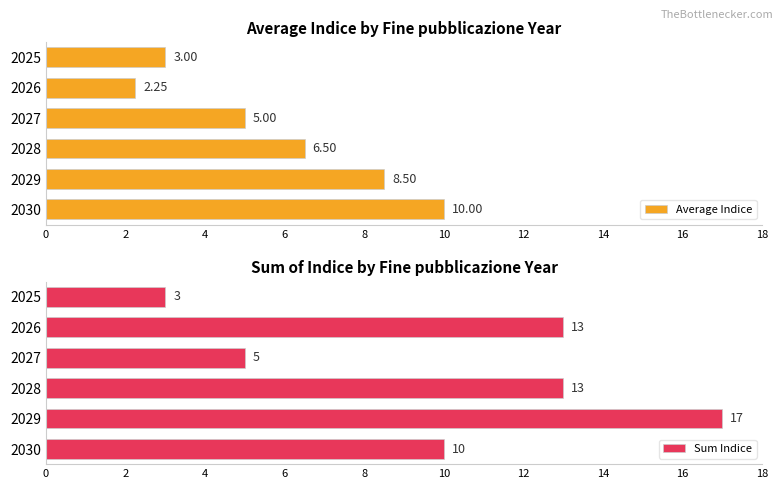

Rank the series by their average value, from highest to lowest.

Sum Indice, Average Indice